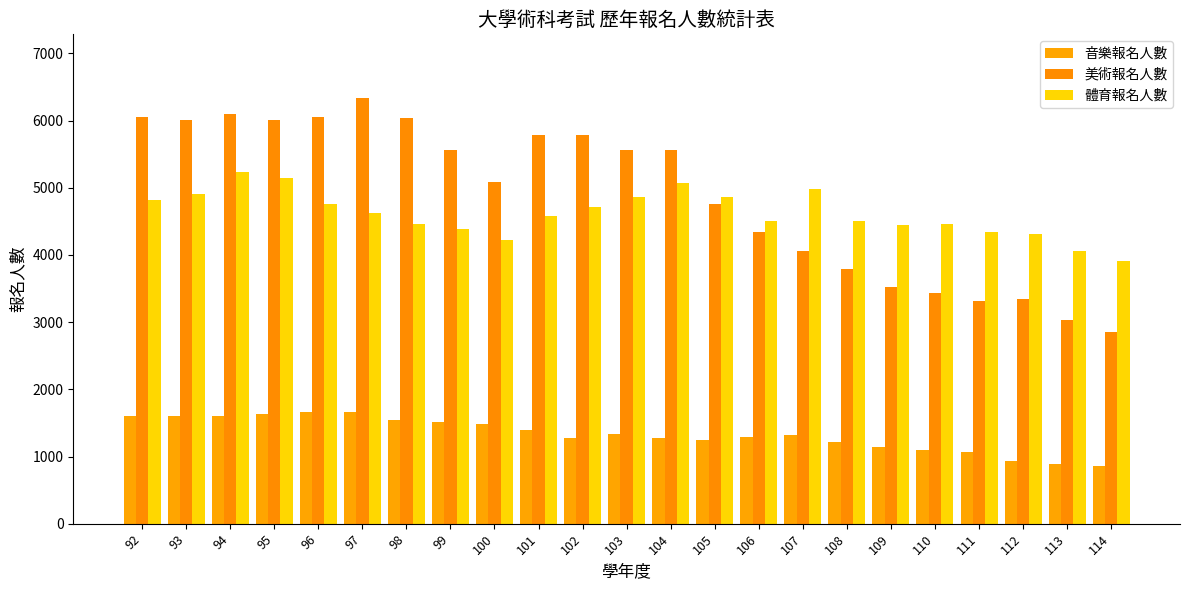

True or false: 美術報名人數 has a value of 7986 at 98.

False